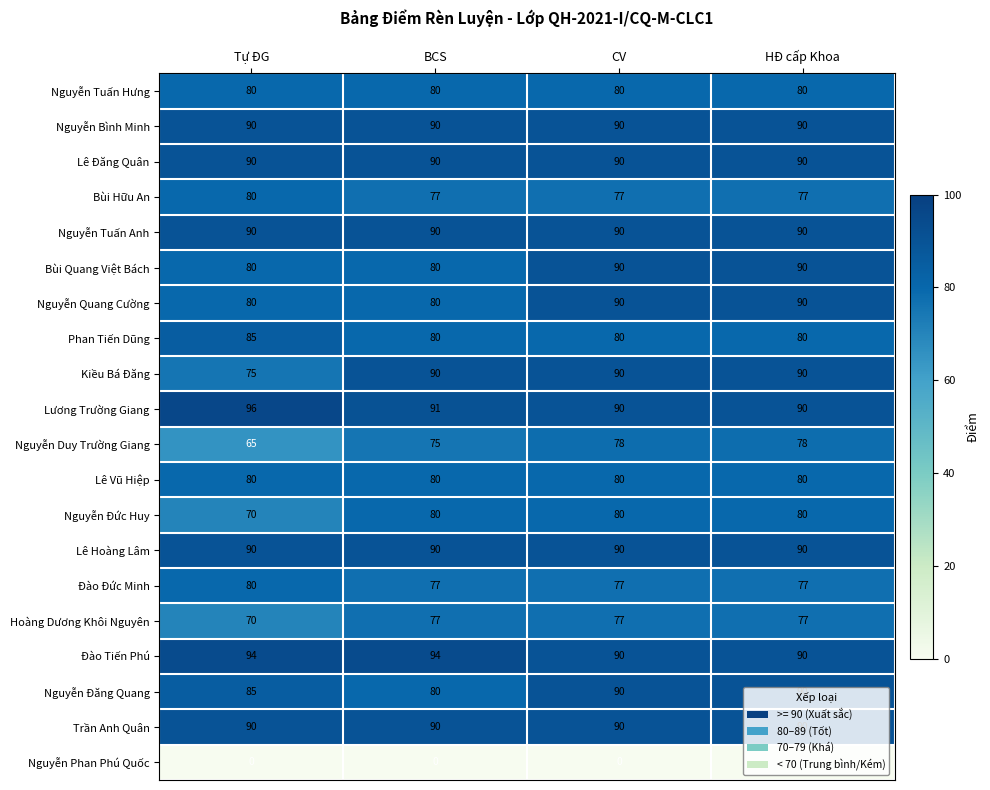

What is the spread (max minus min) of values at Tự ĐG?

96